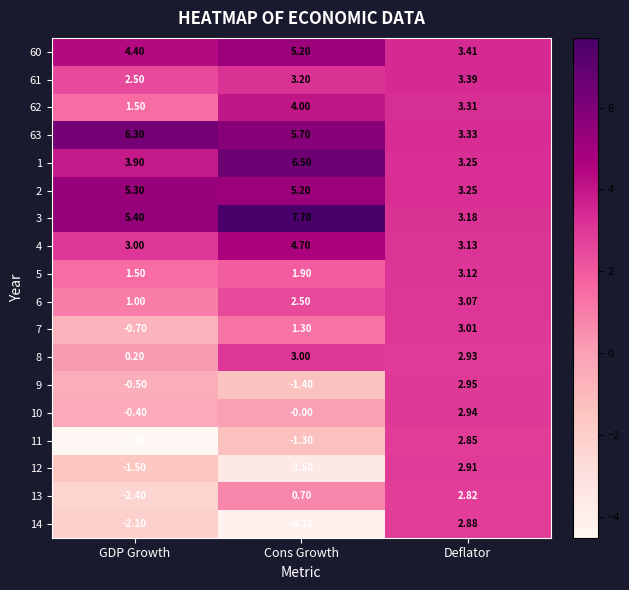

At which category does the chart reach its minimum across all series?

GDP Growth